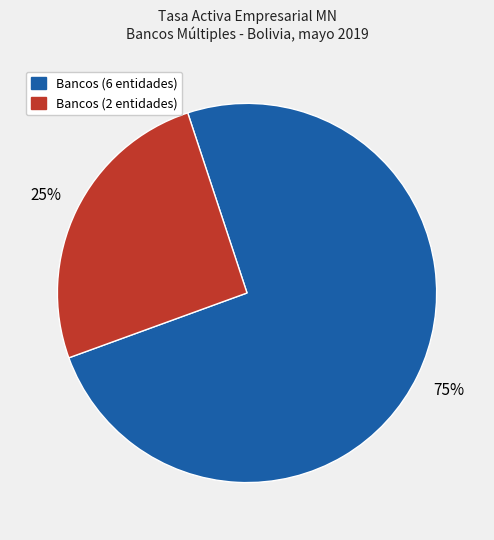

Is there a majority slice in this chart?

Yes